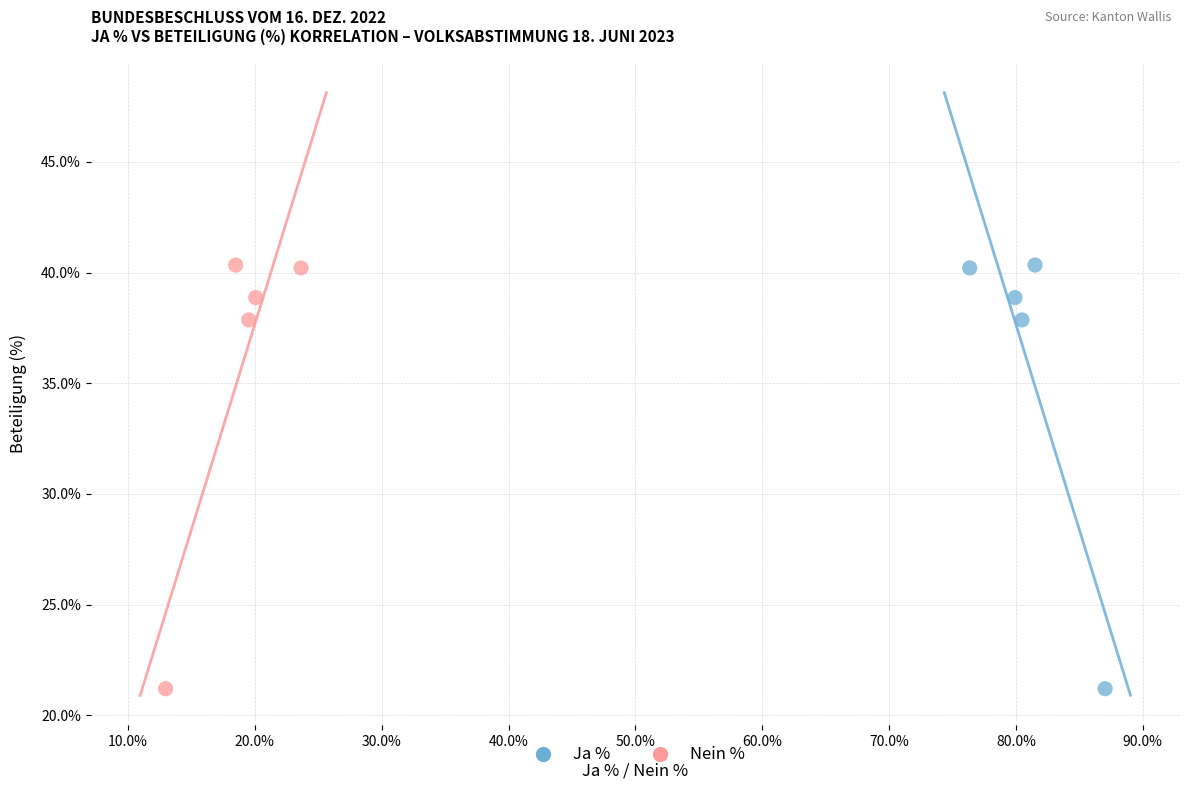

What are all the series names shown in the legend?

Ja %, Nein %